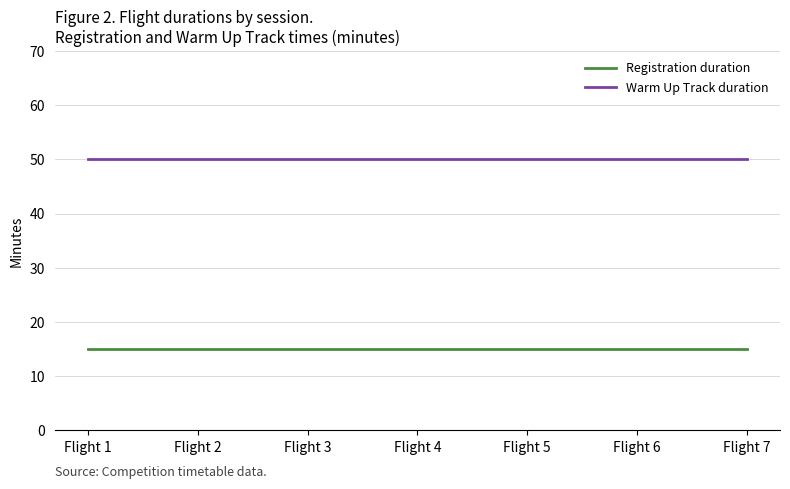

What is the sum of all Warm Up Track duration values?

350